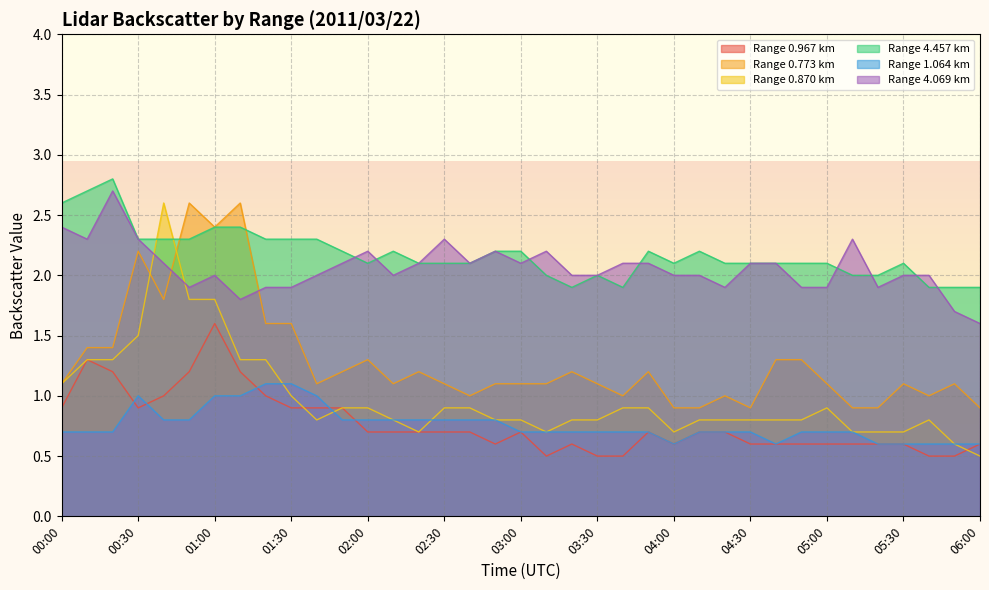

Reading right to left, list all the values displayed in this chart.

0.967: 06:00=0.6	05:50=0.5	05:40=0.5	05:30=0.6	05:20=0.6	05:10=0.6	05:00=0.6	04:50=0.6	04:40=0.6	04:30=0.6	04:20=0.7	04:10=0.7	04:00=0.6	03:50=0.7	03:40=0.5	03:30=0.5	03:20=0.6	03:10=0.5	03:00=0.7	02:50=0.6	02:40=0.7	02:30=0.7	02:20=0.7	02:10=0.7	02:00=0.7	01:50=0.9	01:40=0.9	01:30=0.9	01:20=1.0	01:10=1.2	01:00=1.6	00:50=1.2	00:40=1.0	00:30=0.9	00:20=1.2	00:10=1.3	00:00=0.9
0.773: 06:00=0.9	05:50=1.1	05:40=1.0	05:30=1.1	05:20=0.9	05:10=0.9	05:00=1.1	04:50=1.3	04:40=1.3	04:30=0.9	04:20=1.0	04:10=0.9	04:00=0.9	03:50=1.2	03:40=1.0	03:30=1.1	03:20=1.2	03:10=1.1	03:00=1.1	02:50=1.1	02:40=1.0	02:30=1.1	02:20=1.2	02:10=1.1	02:00=1.3	01:50=1.2	01:40=1.1	01:30=1.6	01:20=1.6	01:10=2.6	01:00=2.4	00:50=2.6	00:40=1.8	00:30=2.2	00:20=1.4	00:10=1.4	00:00=1.1
0.870: 06:00=0.5	05:50=0.6	05:40=0.8	05:30=0.7	05:20=0.7	05:10=0.7	05:00=0.9	04:50=0.8	04:40=0.8	04:30=0.8	04:20=0.8	04:10=0.8	04:00=0.7	03:50=0.9	03:40=0.9	03:30=0.8	03:20=0.8	03:10=0.7	03:00=0.8	02:50=0.8	02:40=0.9	02:30=0.9	02:20=0.7	02:10=0.8	02:00=0.9	01:50=0.9	01:40=0.8	01:30=1.0	01:20=1.3	01:10=1.3	01:00=1.8	00:50=1.8	00:40=2.6	00:30=1.5	00:20=1.3	00:10=1.3	00:00=1.1
4.457: 06:00=1.9	05:50=1.9	05:40=1.9	05:30=2.1	05:20=2.0	05:10=2.0	05:00=2.1	04:50=2.1	04:40=2.1	04:30=2.1	04:20=2.1	04:10=2.2	04:00=2.1	03:50=2.2	03:40=1.9	03:30=2.0	03:20=1.9	03:10=2.0	03:00=2.2	02:50=2.2	02:40=2.1	02:30=2.1	02:20=2.1	02:10=2.2	02:00=2.1	01:50=2.2	01:40=2.3	01:30=2.3	01:20=2.3	01:10=2.4	01:00=2.4	00:50=2.3	00:40=2.3	00:30=2.3	00:20=2.8	00:10=2.7	00:00=2.6
1.064: 06:00=0.6	05:50=0.6	05:40=0.6	05:30=0.6	05:20=0.6	05:10=0.7	05:00=0.7	04:50=0.7	04:40=0.6	04:30=0.7	04:20=0.7	04:10=0.7	04:00=0.6	03:50=0.7	03:40=0.7	03:30=0.7	03:20=0.7	03:10=0.7	03:00=0.7	02:50=0.8	02:40=0.8	02:30=0.8	02:20=0.8	02:10=0.8	02:00=0.8	01:50=0.8	01:40=1.0	01:30=1.1	01:20=1.1	01:10=1.0	01:00=1.0	00:50=0.8	00:40=0.8	00:30=1.0	00:20=0.7	00:10=0.7	00:00=0.7
4.069: 06:00=1.6	05:50=1.7	05:40=2.0	05:30=2.0	05:20=1.9	05:10=2.3	05:00=1.9	04:50=1.9	04:40=2.1	04:30=2.1	04:20=1.9	04:10=2.0	04:00=2.0	03:50=2.1	03:40=2.1	03:30=2.0	03:20=2.0	03:10=2.2	03:00=2.1	02:50=2.2	02:40=2.1	02:30=2.3	02:20=2.1	02:10=2.0	02:00=2.2	01:50=2.1	01:40=2.0	01:30=1.9	01:20=1.9	01:10=1.8	01:00=2.0	00:50=1.9	00:40=2.1	00:30=2.3	00:20=2.7	00:10=2.3	00:00=2.4